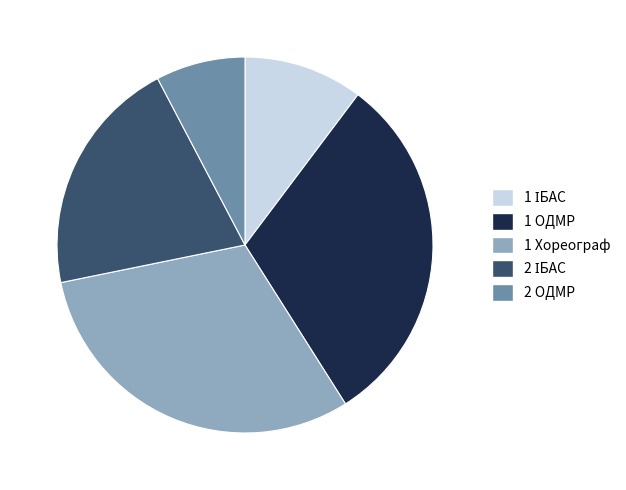

How many segments does this pie chart have?

5